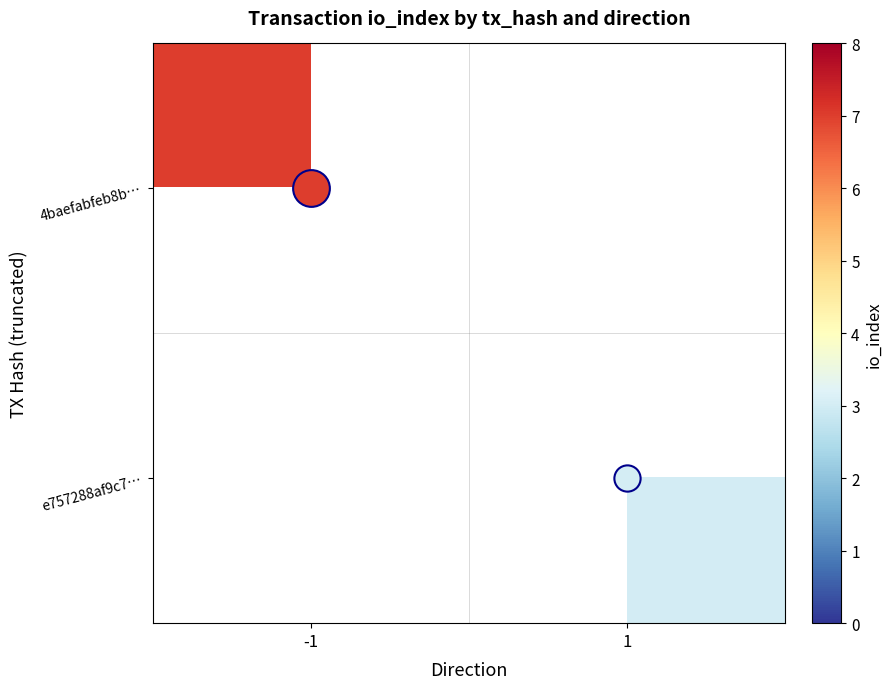

What is the smallest value displayed?

3.0